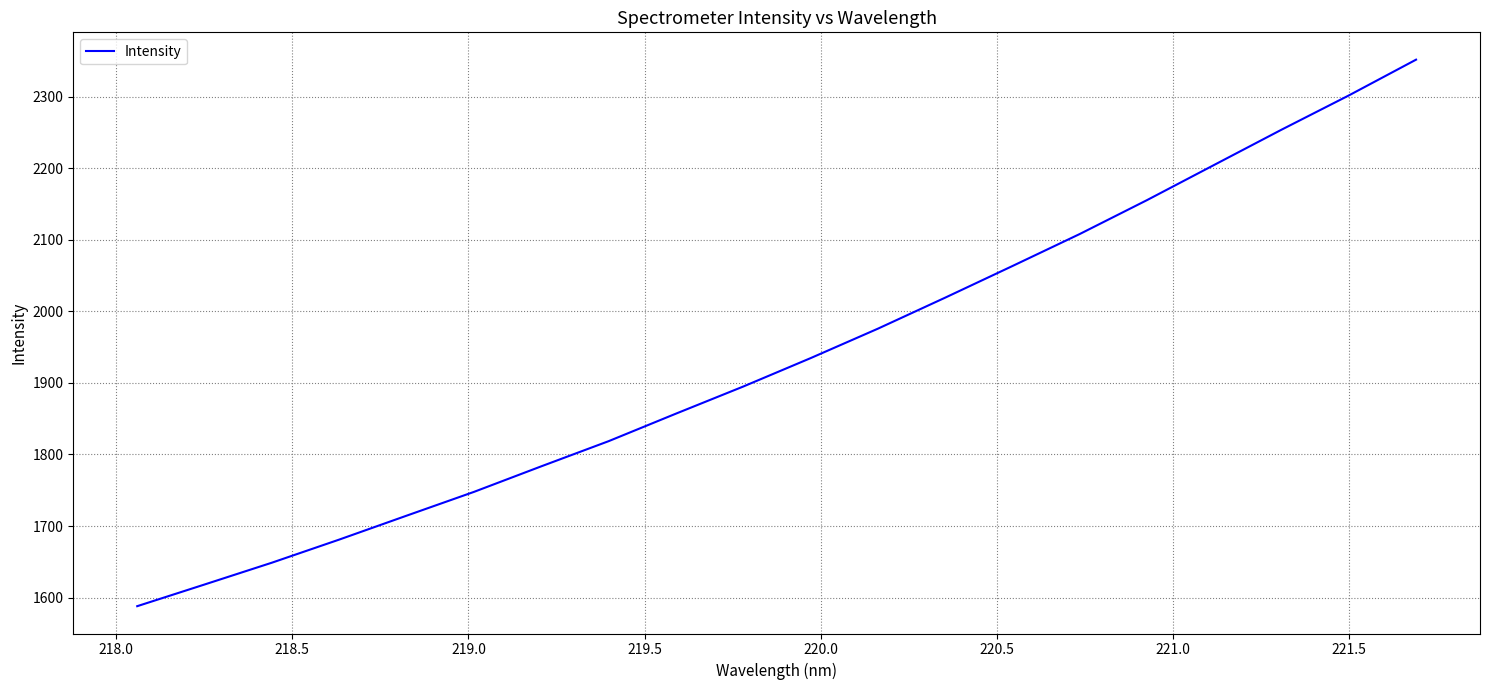

What is the difference between the maximum and minimum values?

763.5